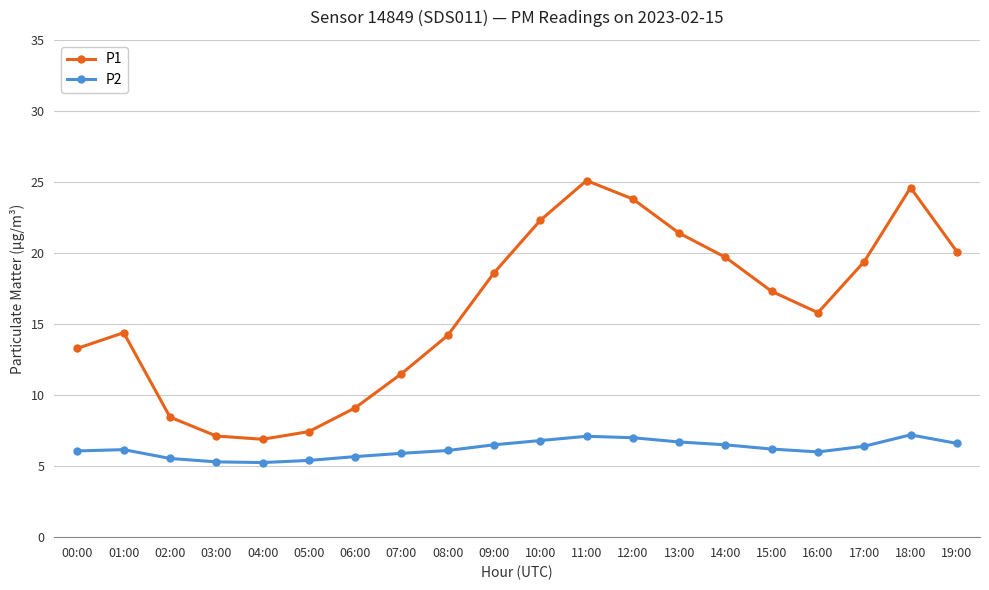

Is the value of P2 at 18:00 greater than the value of P1 at 14:00?

No